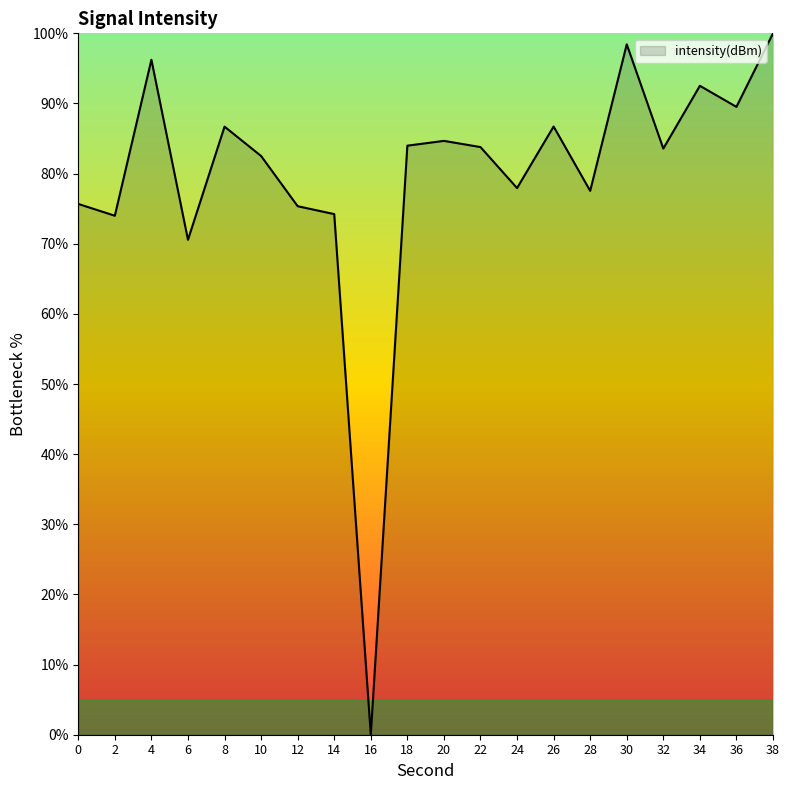

Where is the data nearest to the value 50?

6